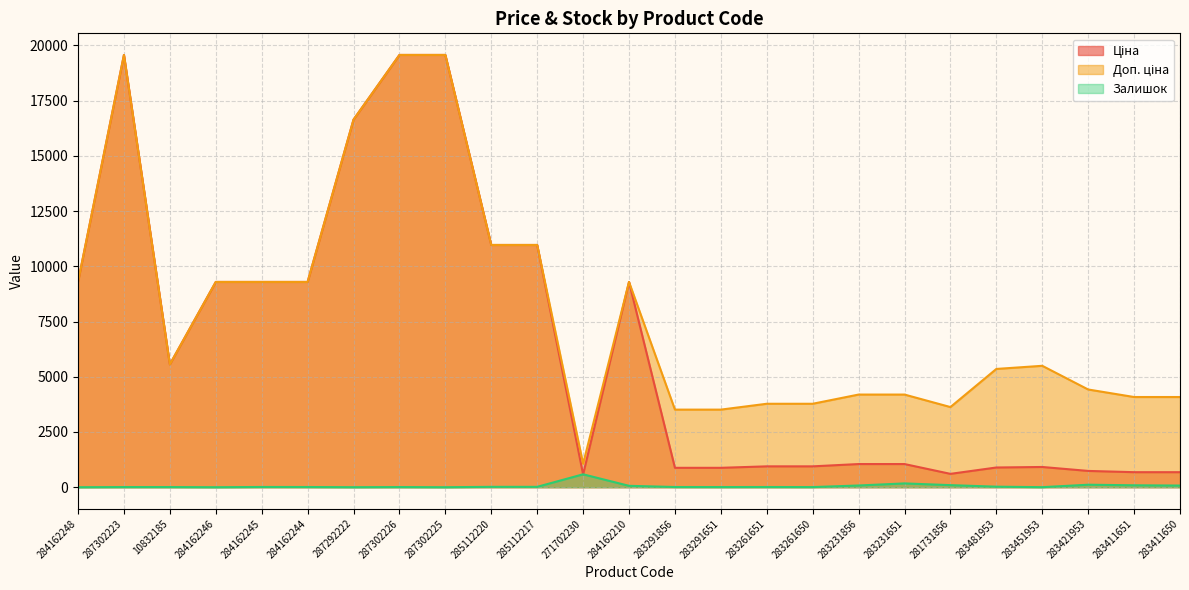

Reading right to left, extract all data points from this chart.

Ціна: 283411650=680.4	283411651=680.4	283421953=737.2	283451953=915.8	283481953=892.2	281731856=604.6	283231651=1048.4	283231856=1048.4	283261650=944.2	283261651=944.2	283291651=878.0	283291856=878.0	284162210=9290.5	271702230=578.1	285112217=10964.4	285112220=10964.4	287302225=19564.9	287302226=19564.9	287292222=16636.8	284162244=9290.5	284162245=9290.5	284162246=9290.5	10832185=5560.3	287302223=19564.9	284162248=9290.5
Доп. ціна: 283411650=4082.3	283411651=4082.3	283421953=4423.0	283451953=5495.0	283481953=5353.1	281731856=3627.9	283231651=4193.5	283231856=4193.5	283261650=3777.0	283261651=3777.0	283291651=3511.9	283291856=3511.9	284162210=9290.5	271702230=1060.0	285112217=10964.4	285112220=10964.4	287302225=19564.9	287302226=19564.9	287292222=16636.8	284162244=9290.5	284162245=9290.5	284162246=9290.5	10832185=5560.3	287302223=19564.9	284162248=9290.5
Залишок: 283411650=75.0	283411651=87.0	283421953=113.0	283451953=2.0	283481953=24.0	281731856=94.0	283231651=172.0	283231856=78.0	283261650=6.0	283261651=9.0	283291651=7.0	283291856=9.0	284162210=63.0	271702230=584.0	285112217=17.0	285112220=17.0	287302225=0.0	287302226=7.0	287292222=1.0	284162244=9.0	284162245=11.0	284162246=0.0	10832185=7.0	287302223=7.0	284162248=0.0